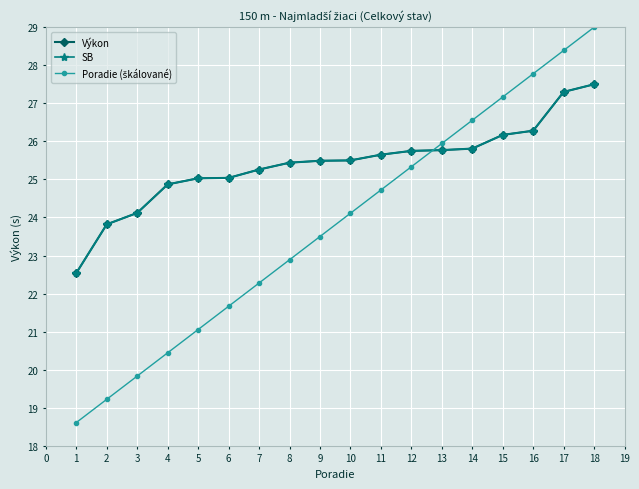

True or false: Poradie (škálované) and Výkon intersect in this chart.

True